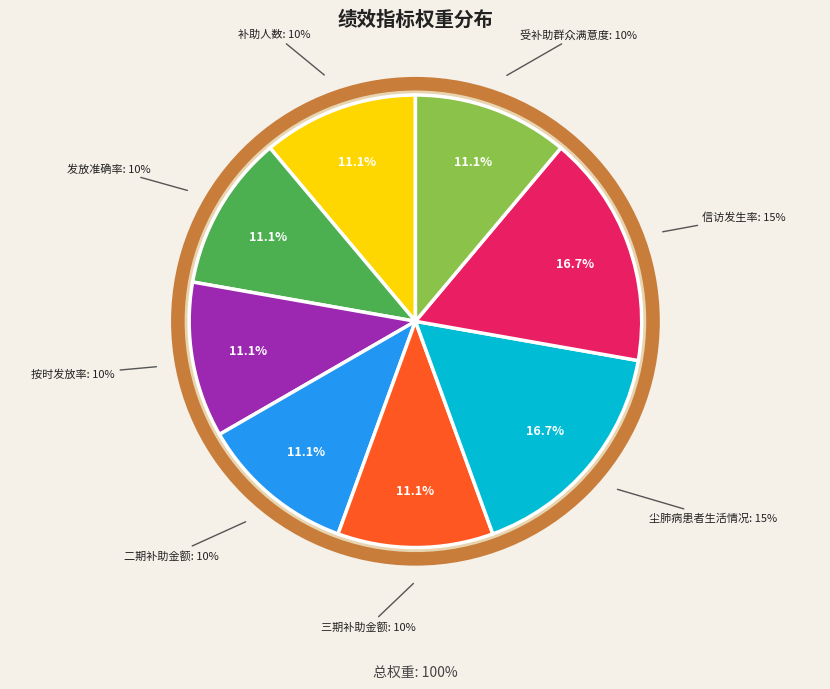

What is the largest slice in the pie chart?

尘肺病患者生活情况